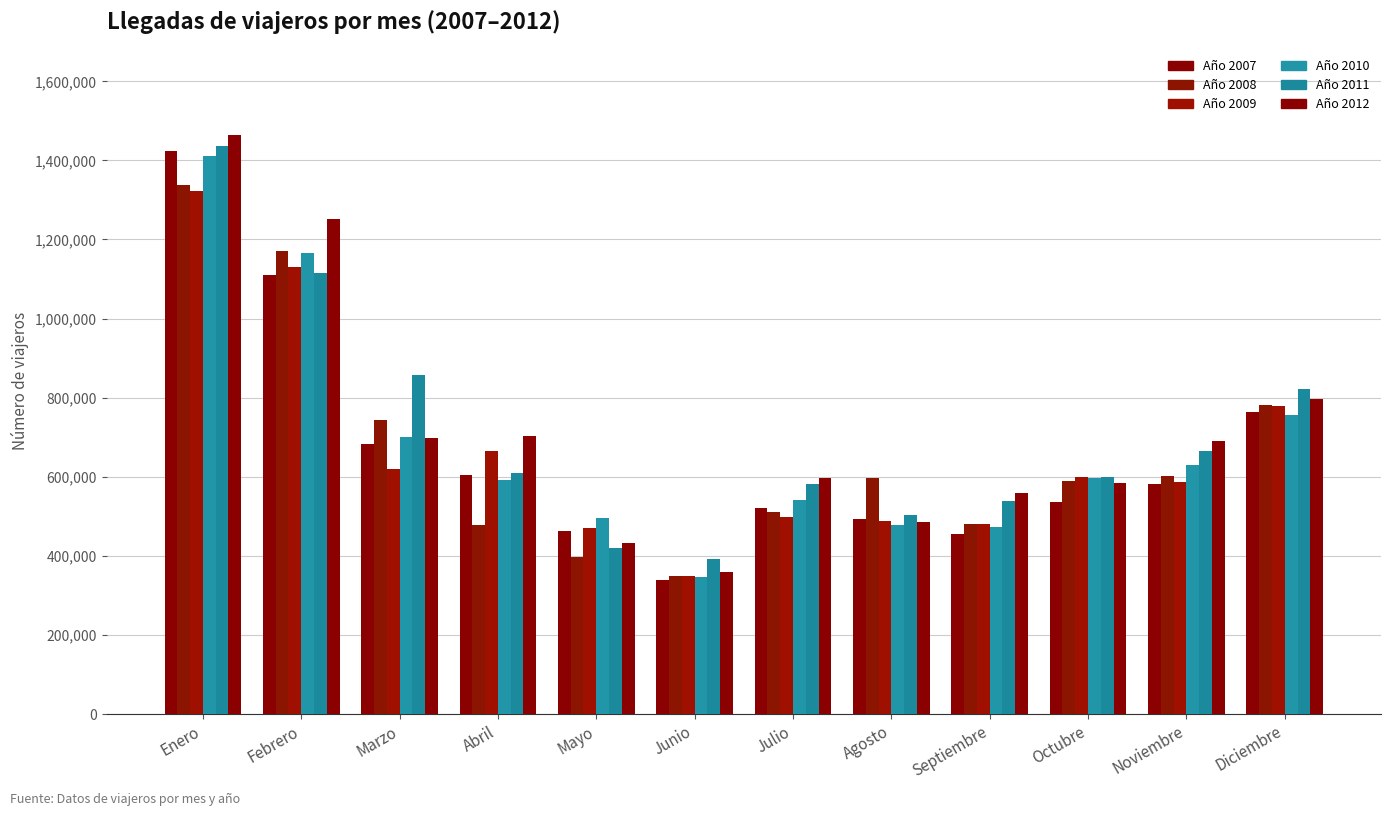

What is the average value of the Año 2008 series?

670154